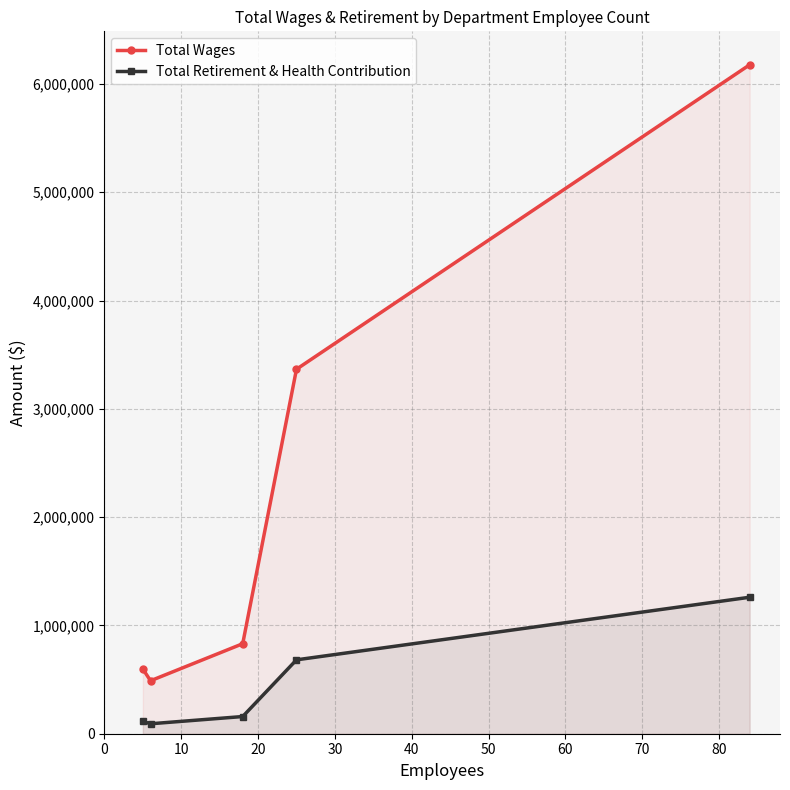

What is the value of the Total Retirement & Health Contribution point at the 3rd from the left?

158738